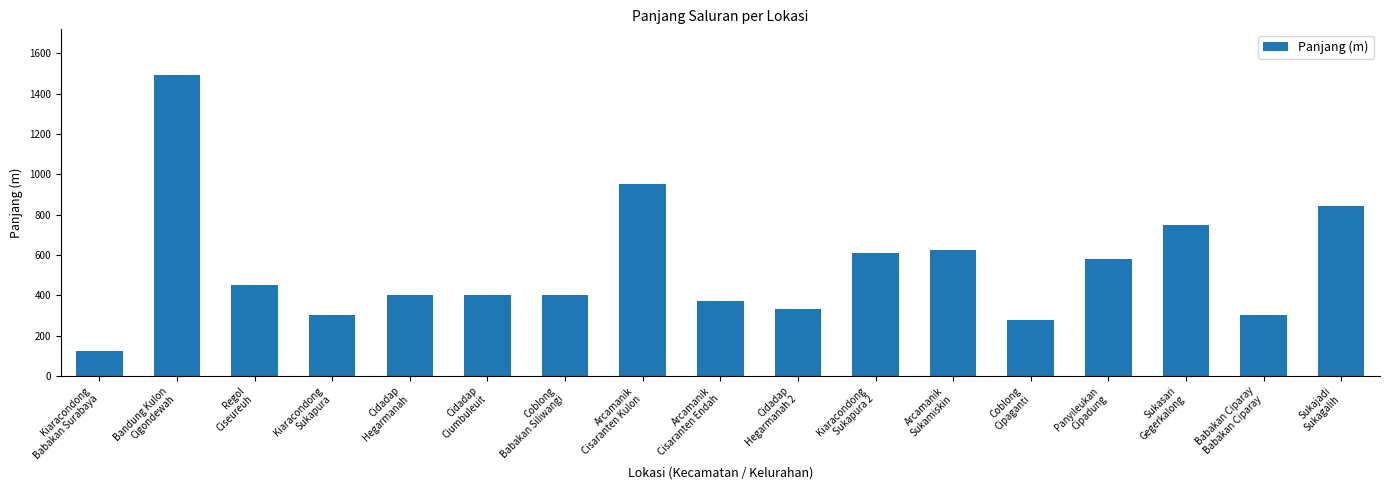

Between Kiaracondong
Babakan Surabaya and Cidadap
Hegarmanah, which is larger?

Cidadap
Hegarmanah